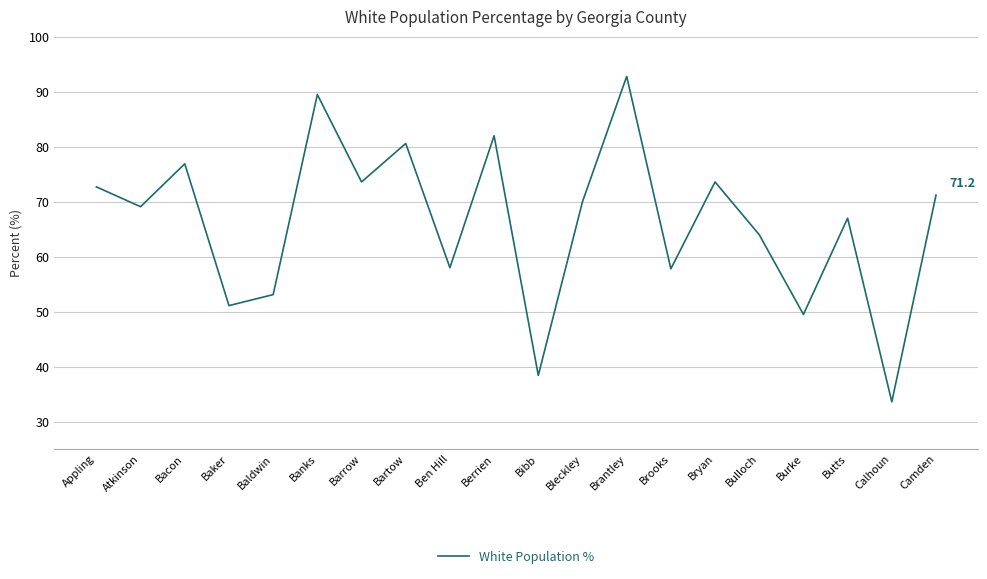

At which category does the data reach its first local peak?

Bacon